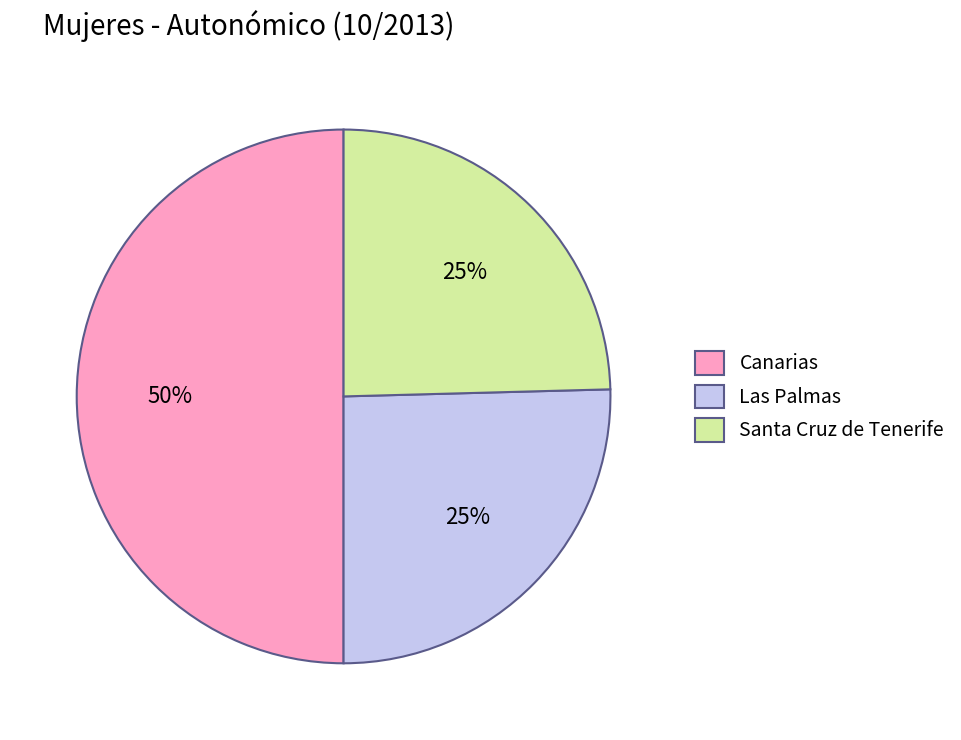

What is the largest slice in the pie chart?

Canarias